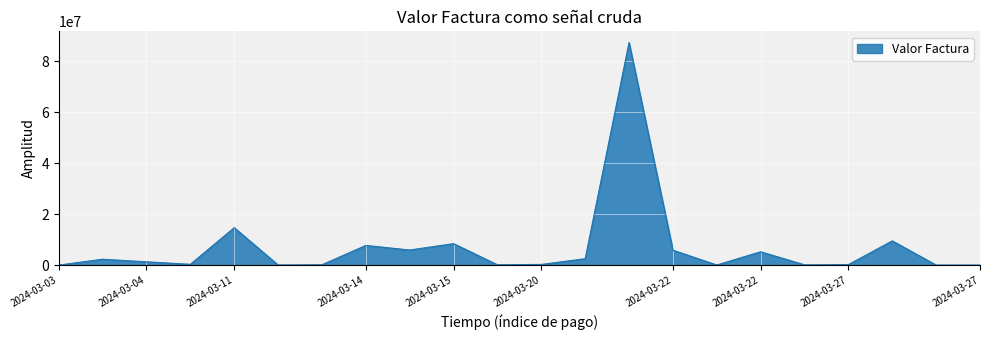

What is the maximum value shown in the chart?

87290478.0